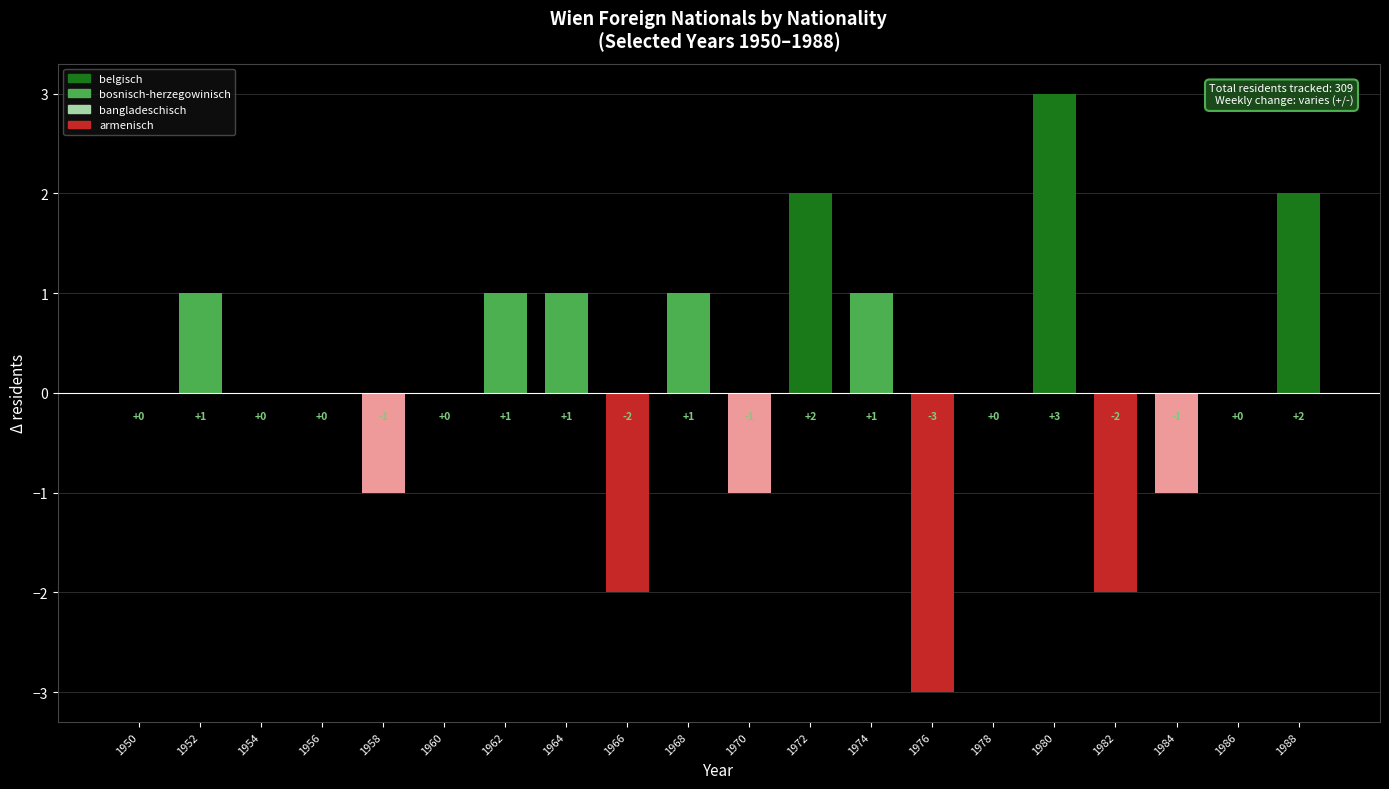

Reading left to right, extract all data points from this chart.

0	1	0	0	-1	0	1	1	-2	1	-1	2	1	-3	0	3	-2	-1	0	2